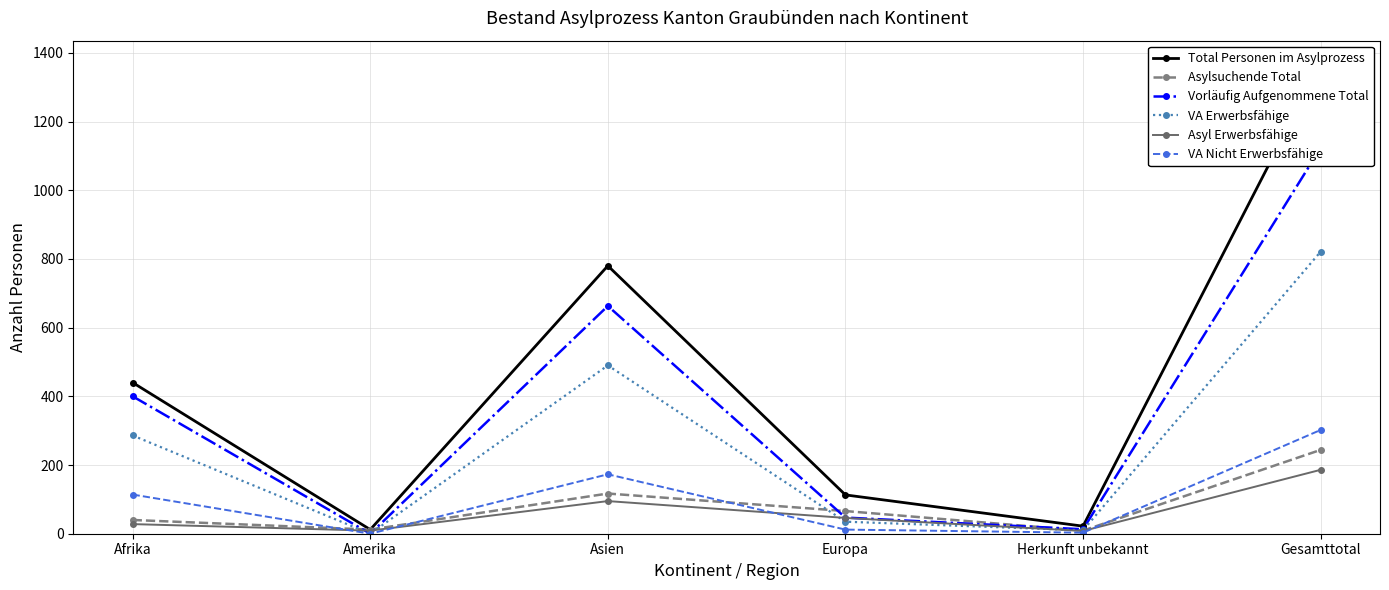

How many data points in VA Erwerbsfähige are above 286?

2